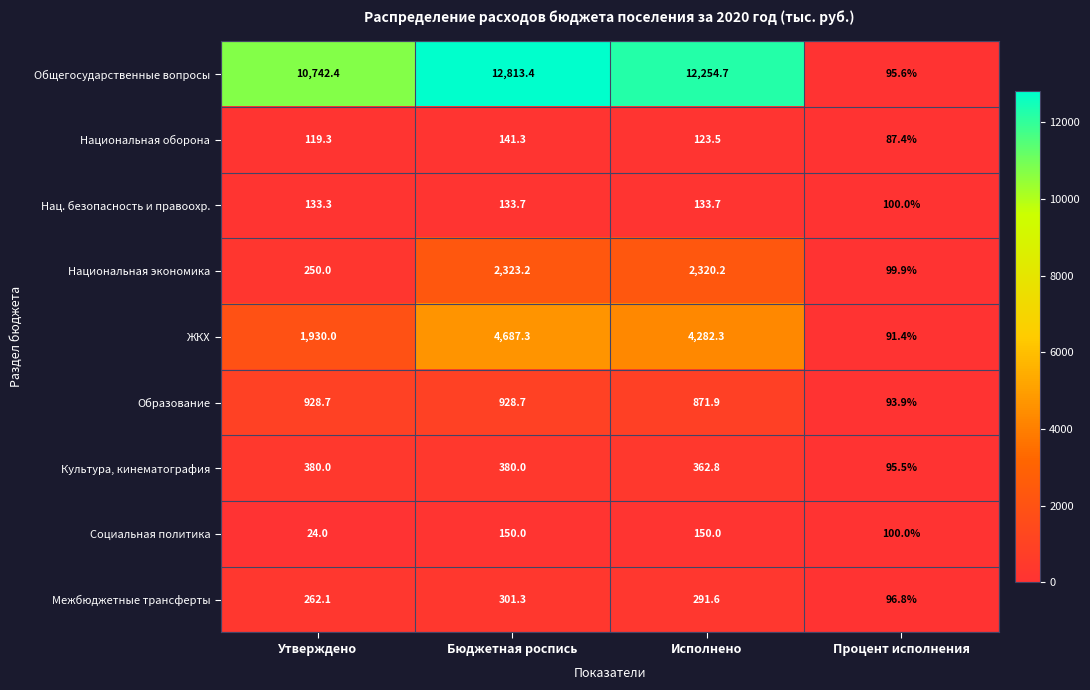

True or false: Межбюджетные трансферты has a value of 483.4 at Бюджетная роспись.

False